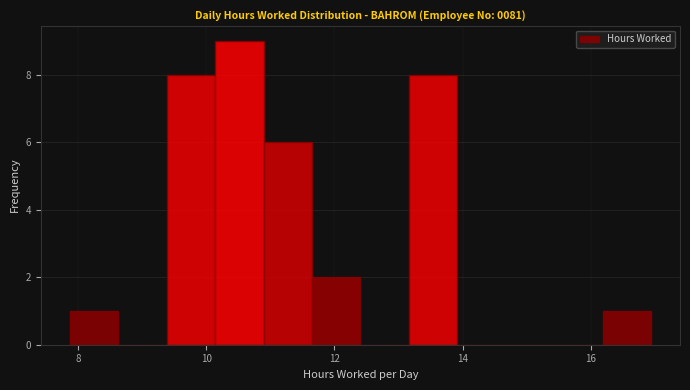

Read against the x-axis, roughly where is the centre of the tallest bar?

10.6